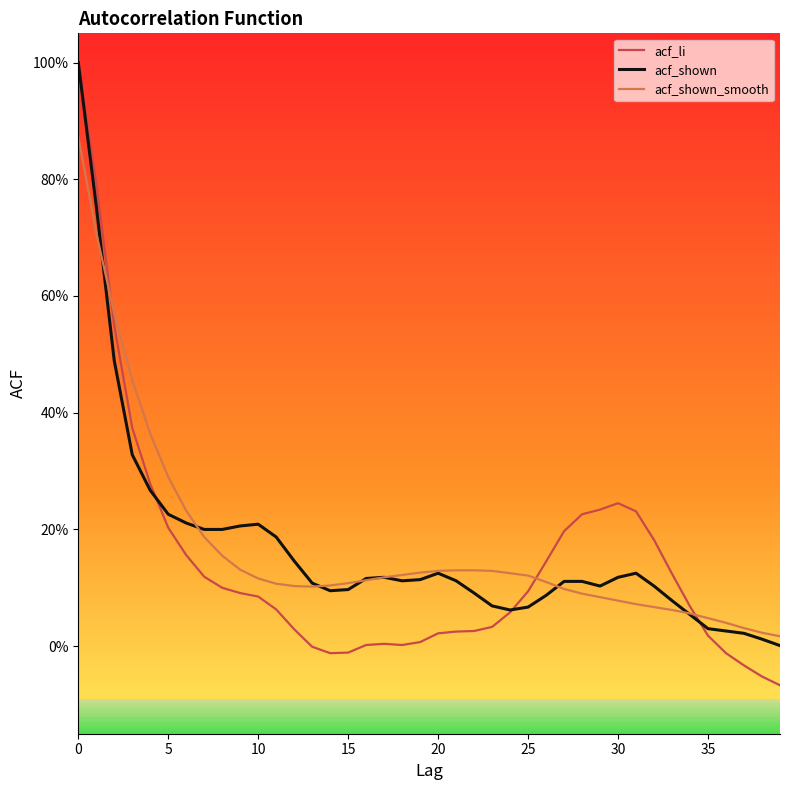

Where is acf_shown_smooth nearest to the value 0?

39